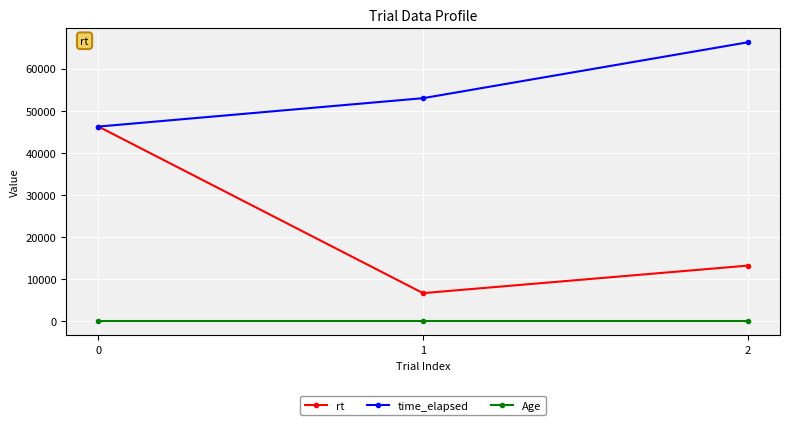

True or false: time_elapsed has a value of 75829.5 at 0.

False